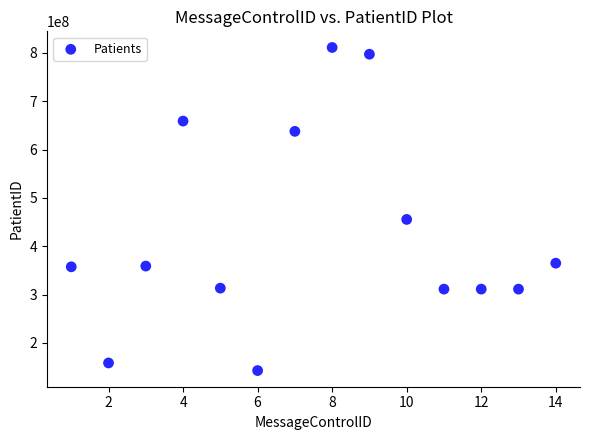

What Y value in the scatter plot is closest to 476939387?

455403425